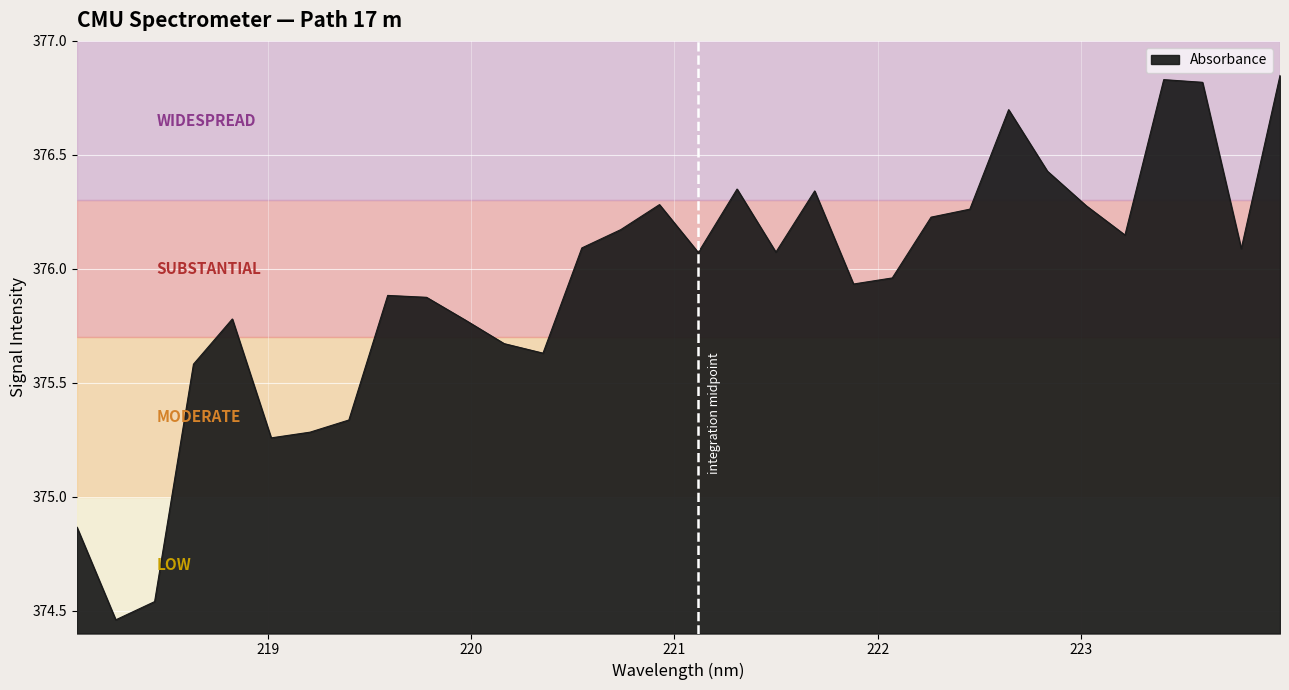

What is the difference between the maximum and minimum values?

2.4